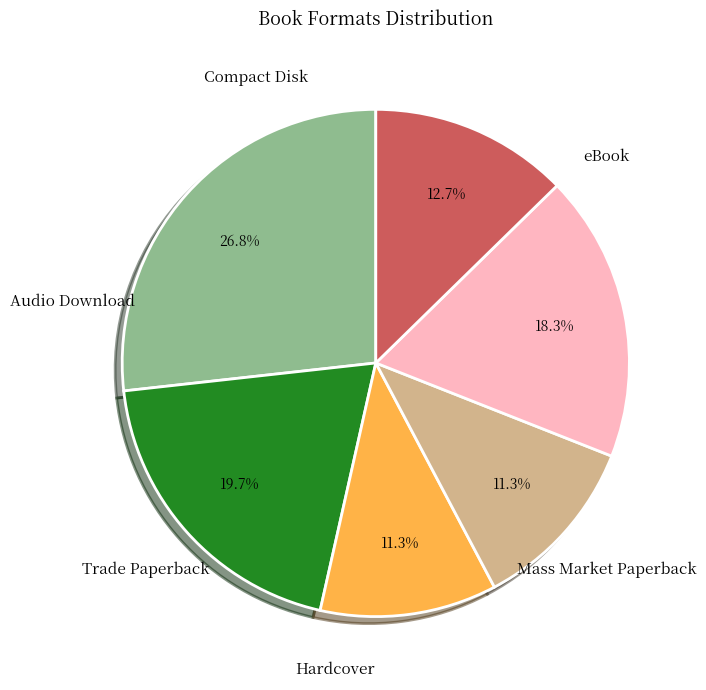

To the nearest percent, what portion does Hardcover represent?

11%